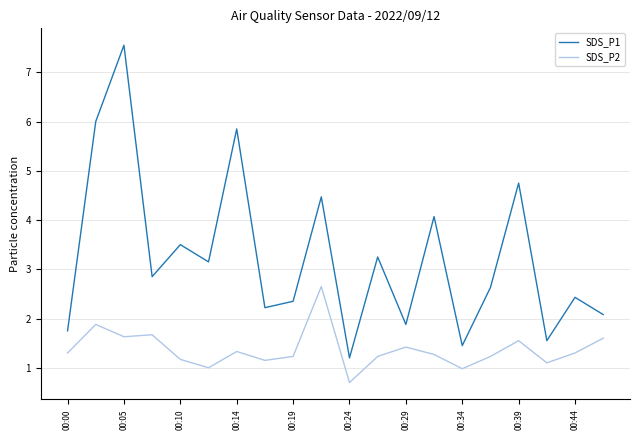

True or false: SDS_P1 and SDS_P2 cross at least once.

False